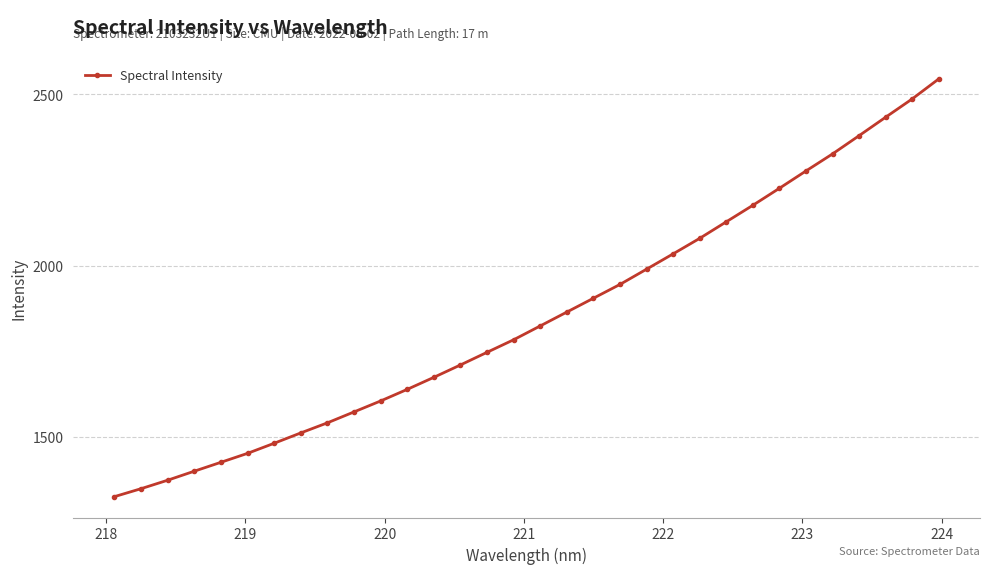

What is the greatest value displayed?

2544.9